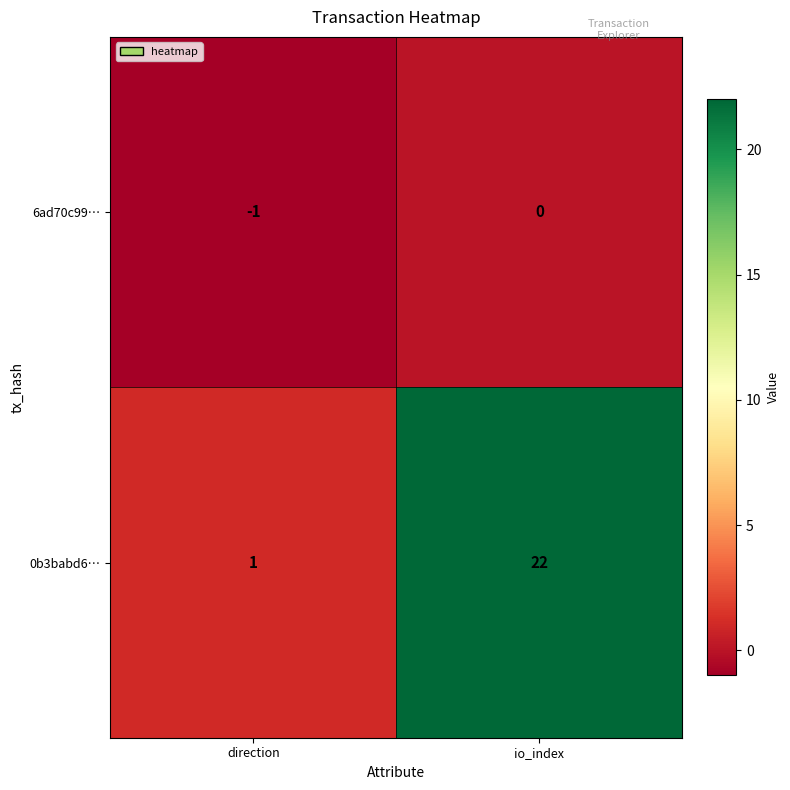

List the series in order of their peak value, highest first.

0b3babd6…, 6ad70c99…